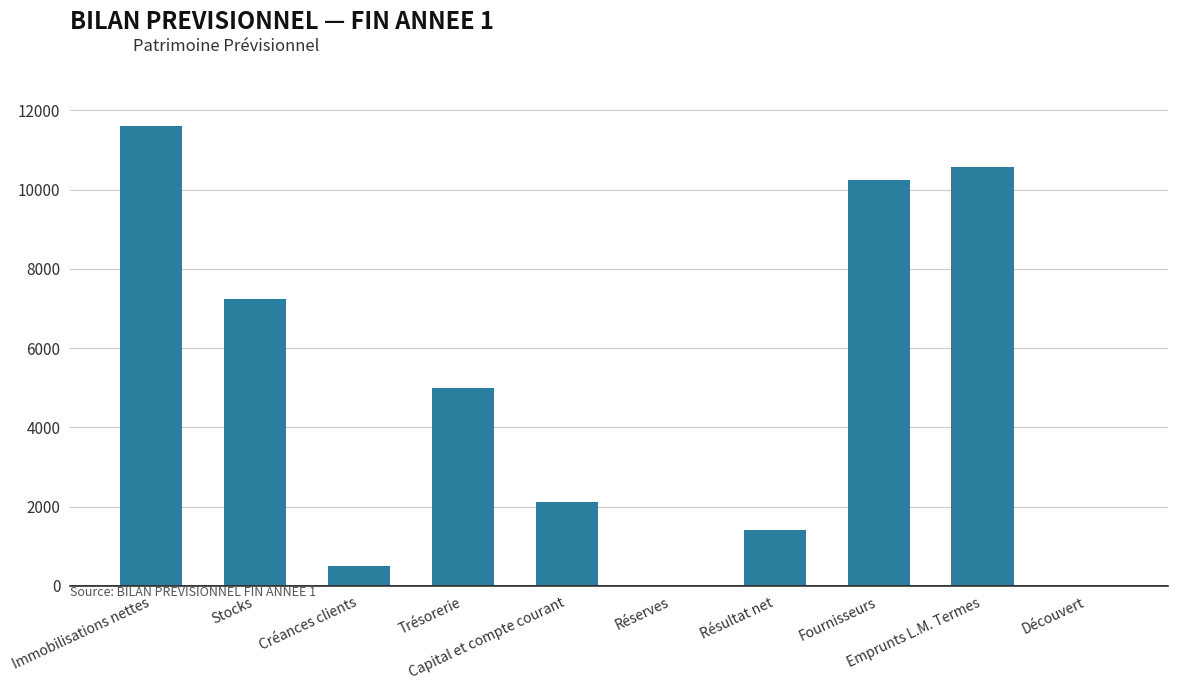

What is the sum of all values?

48700.0